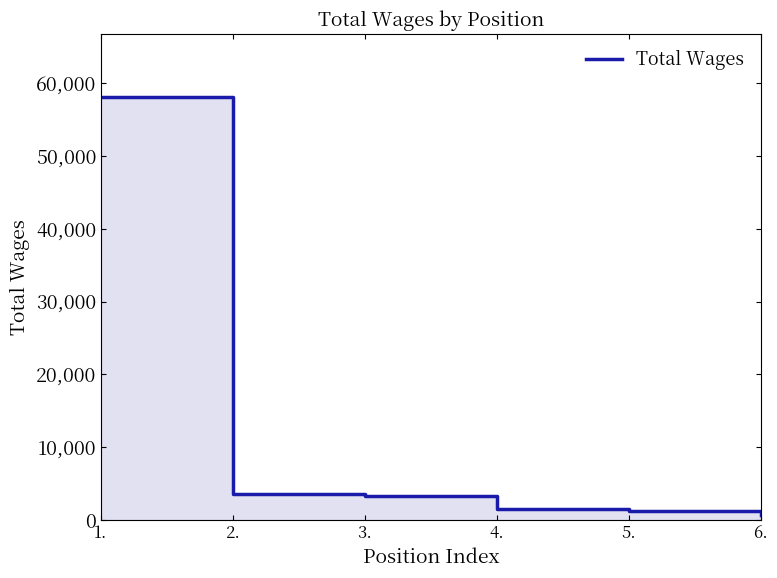

The value at 1. is 58033. True or false?

True